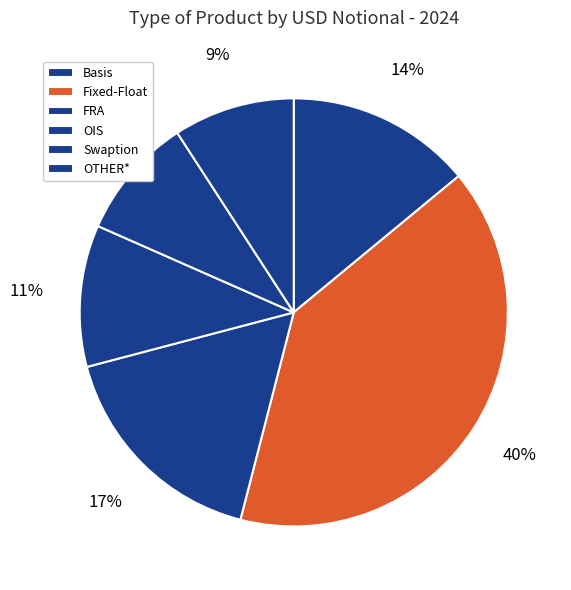

Rank the categories by value from highest to lowest.

Fixed-Float, FRA, Basis, OIS, Swaption, OTHER*